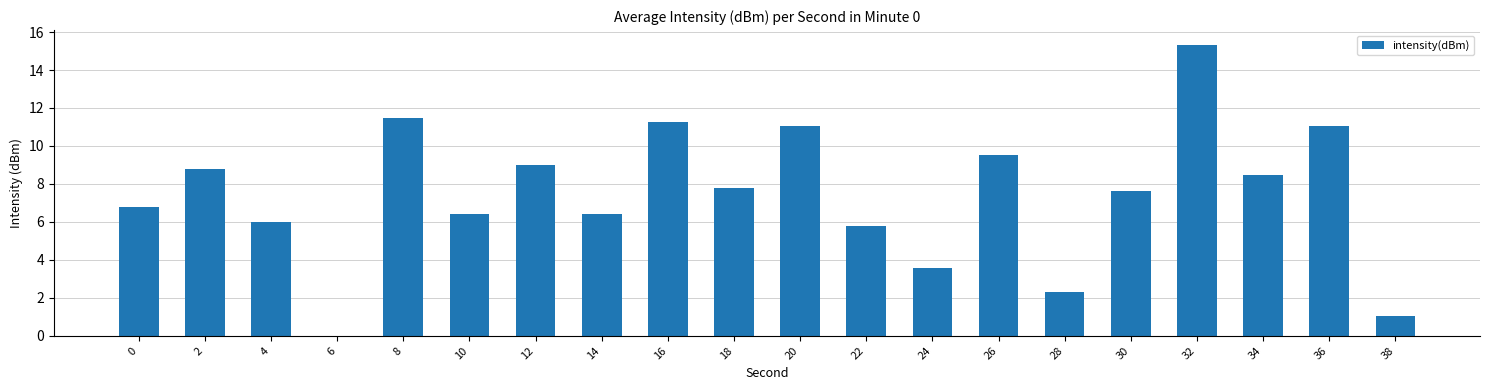

Which label corresponds to the largest value in the chart?

32